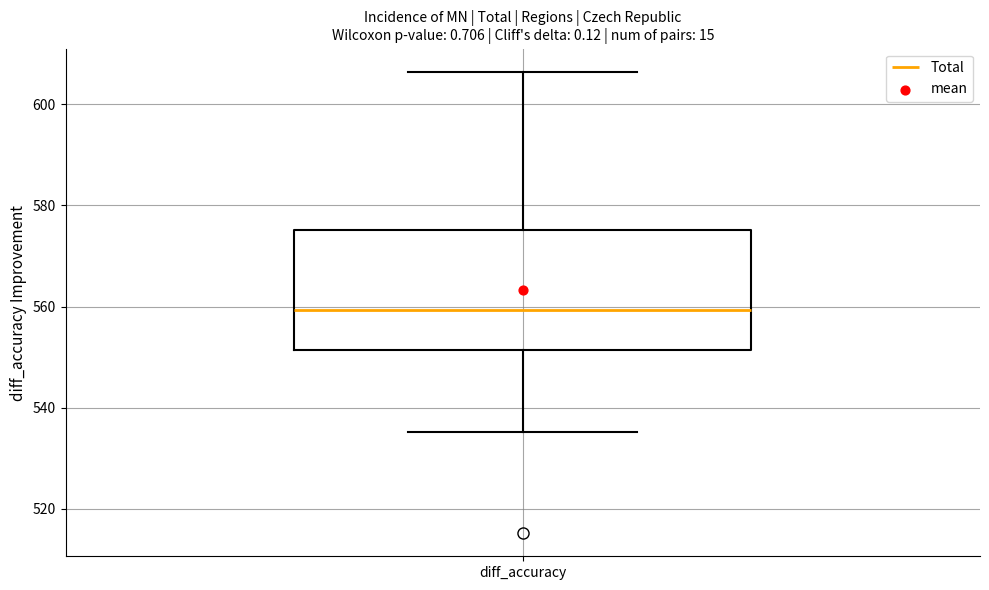

Transcribe this box plot: give where the median line is, the range the box spans, and where the two whiskers end, as read against the y-axis. The values are not printed on the chart, so give them approximately, as read against the axis.

median 560, box 552 to 576, whiskers 536 to 606